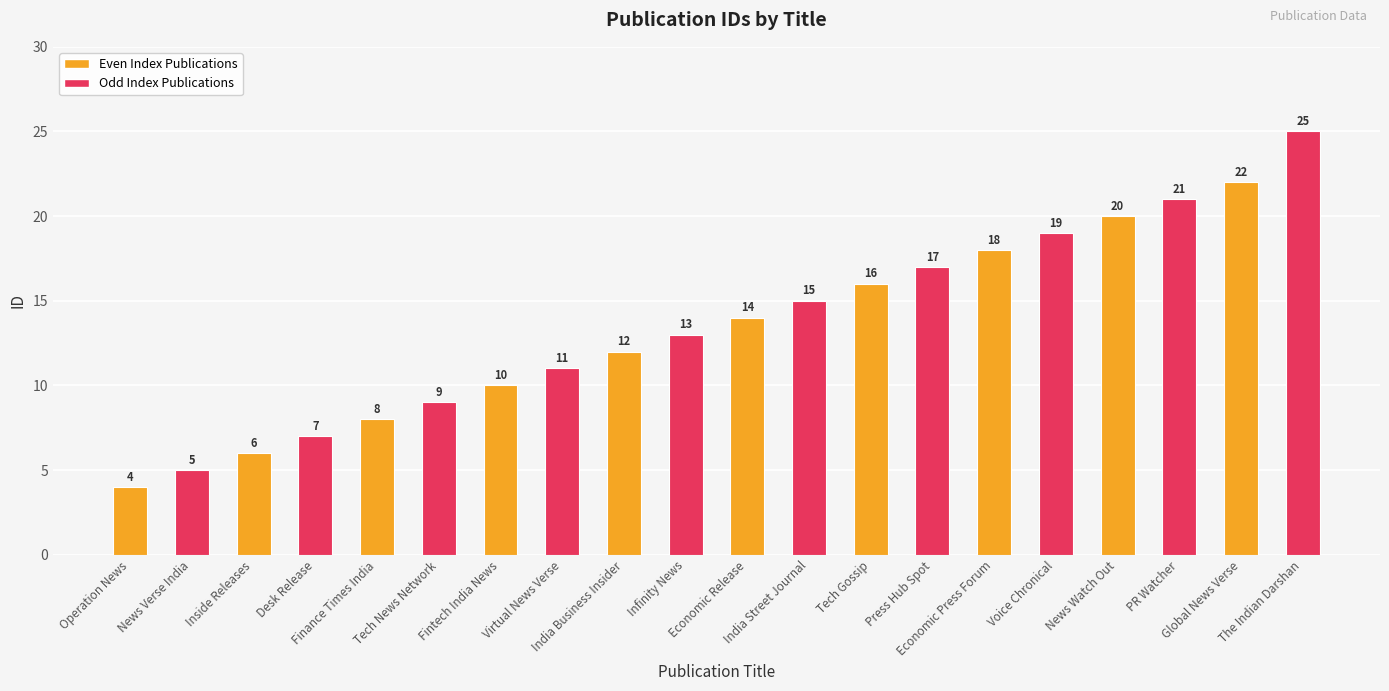

Reading right to left, transcribe all the data shown in this chart.

25	22	21	20	19	18	17	16	15	14	13	12	11	10	9	8	7	6	5	4